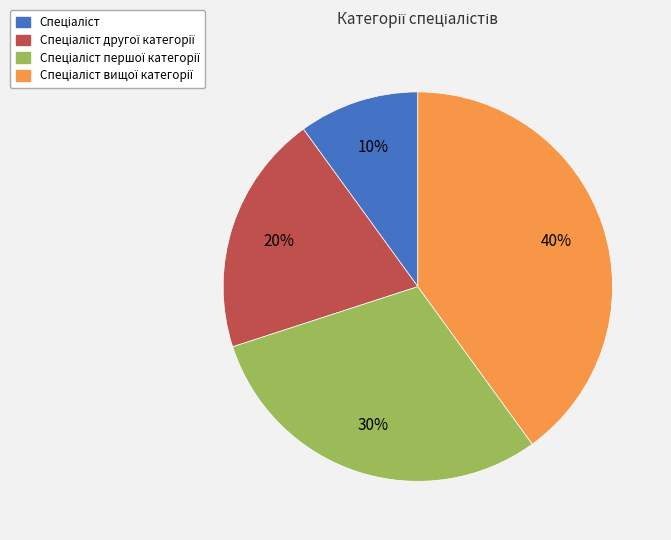

To the nearest percent, what is the difference between the largest and smallest slice percentages?

30%